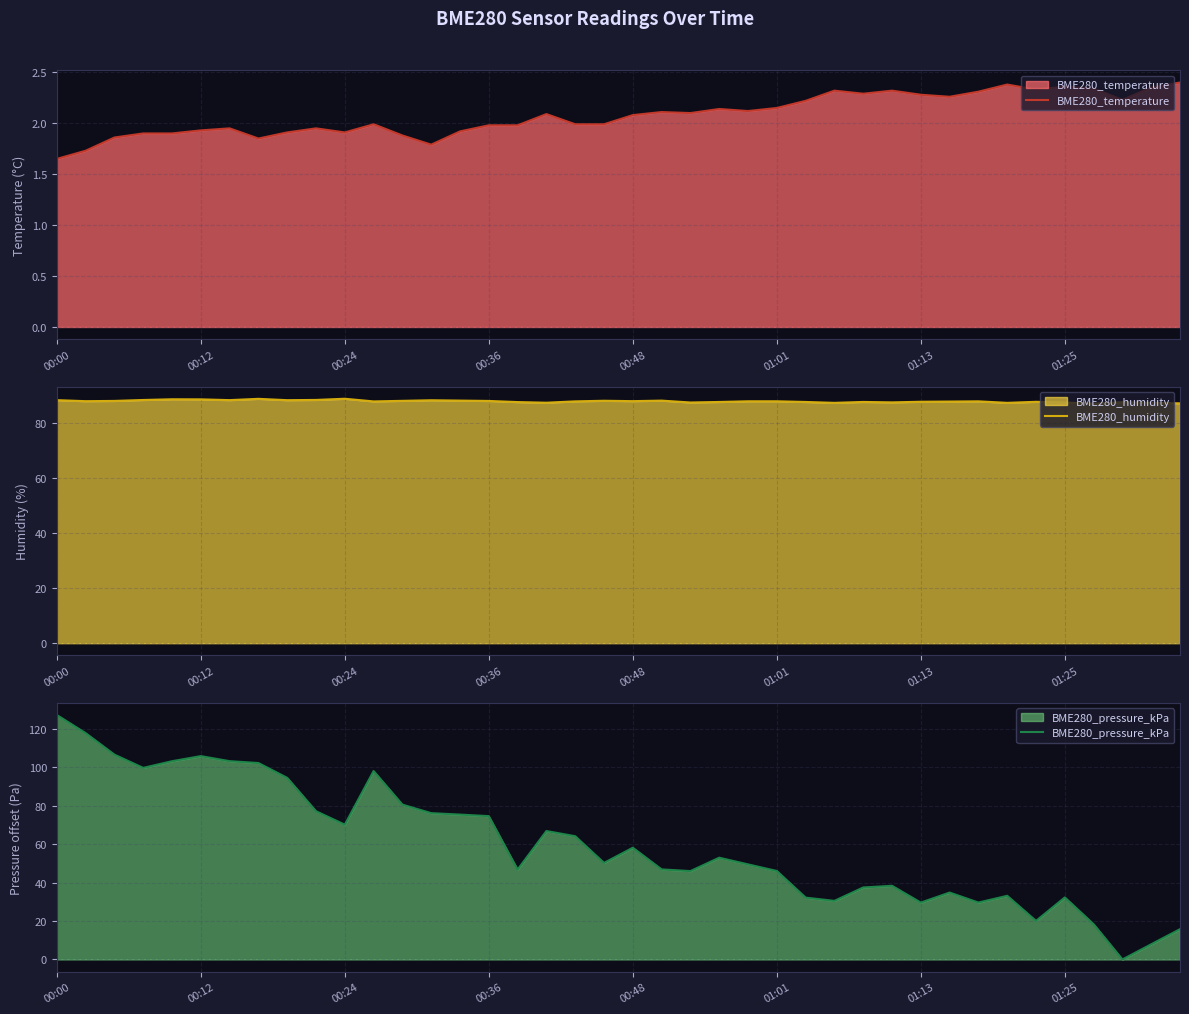

The value of BME280_temperature at 00:00 is 2.4. True or false?

False